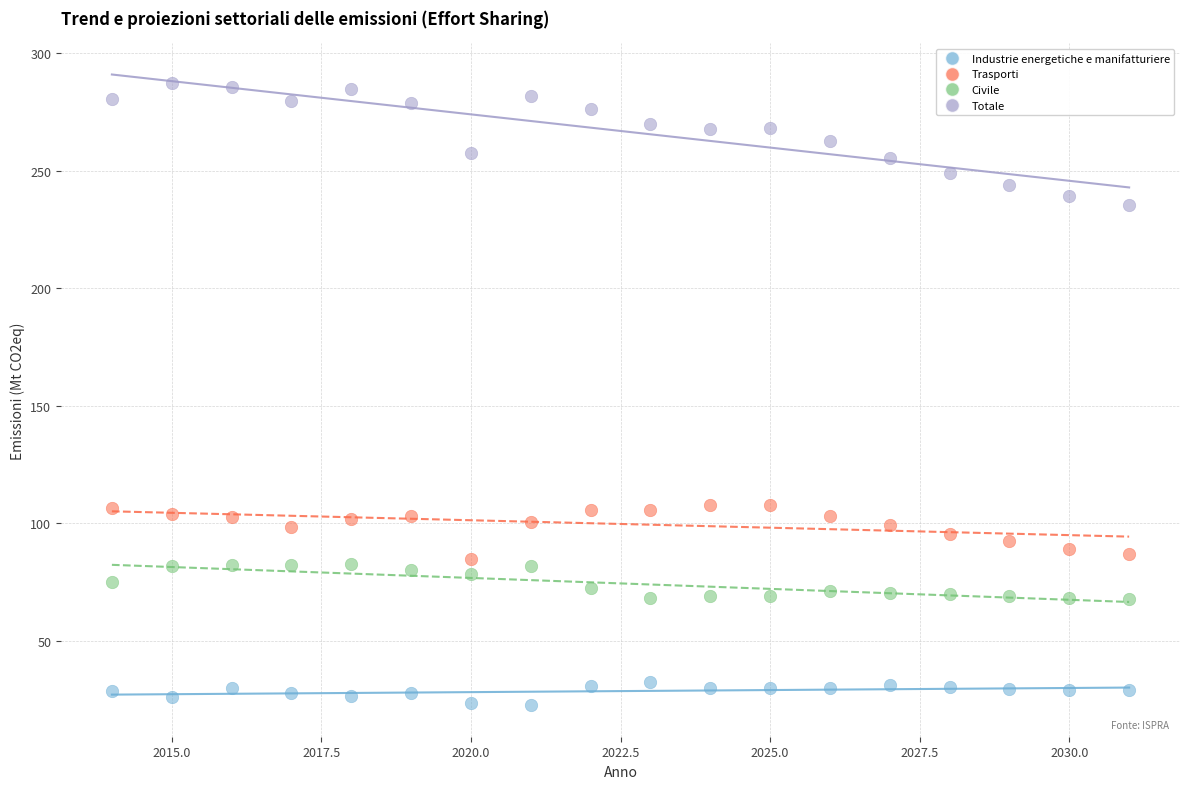

Which series reaches the minimum Y coordinate?

Industrie energetiche e manifatturiere